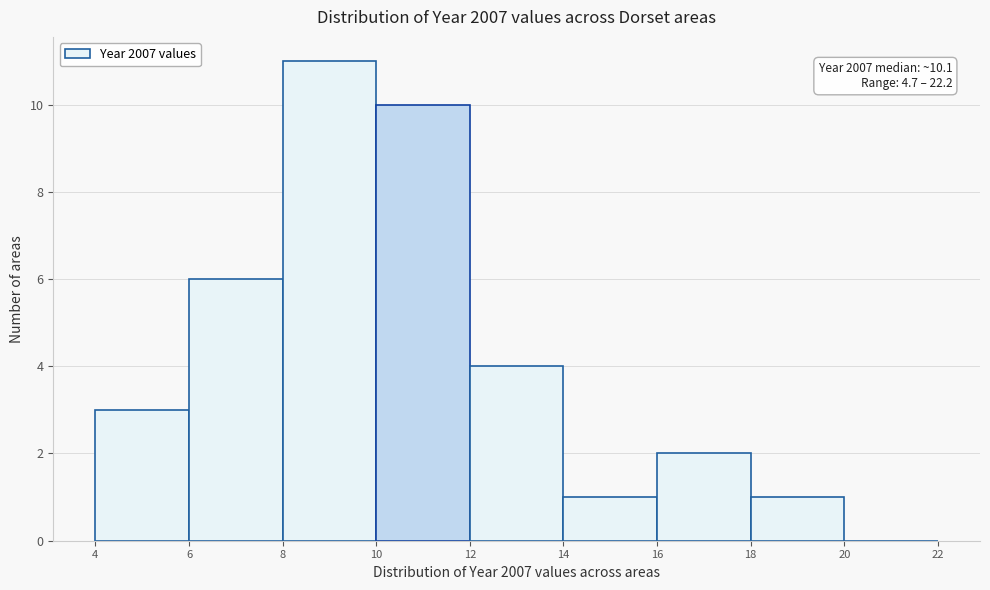

Over which range of the x-axis is the bar tallest?

8 to 10